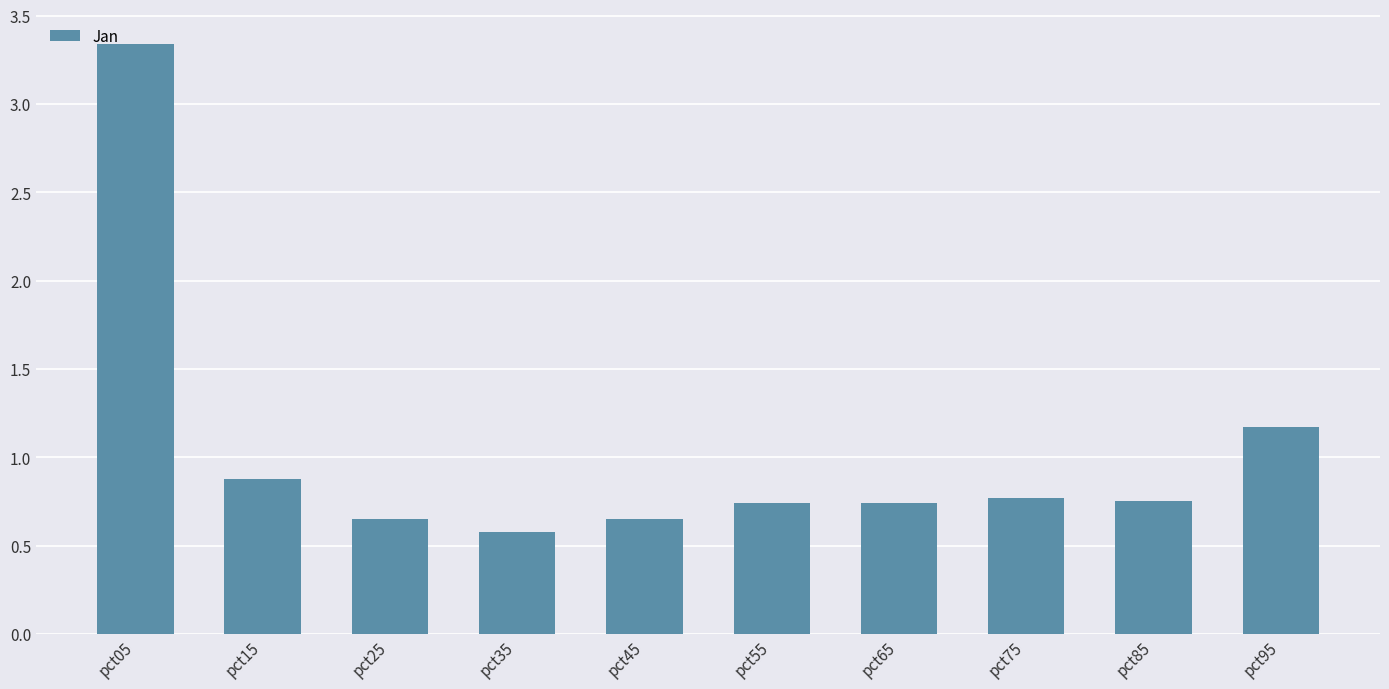

At which category does the chart reach its minimum across all series?

pct35